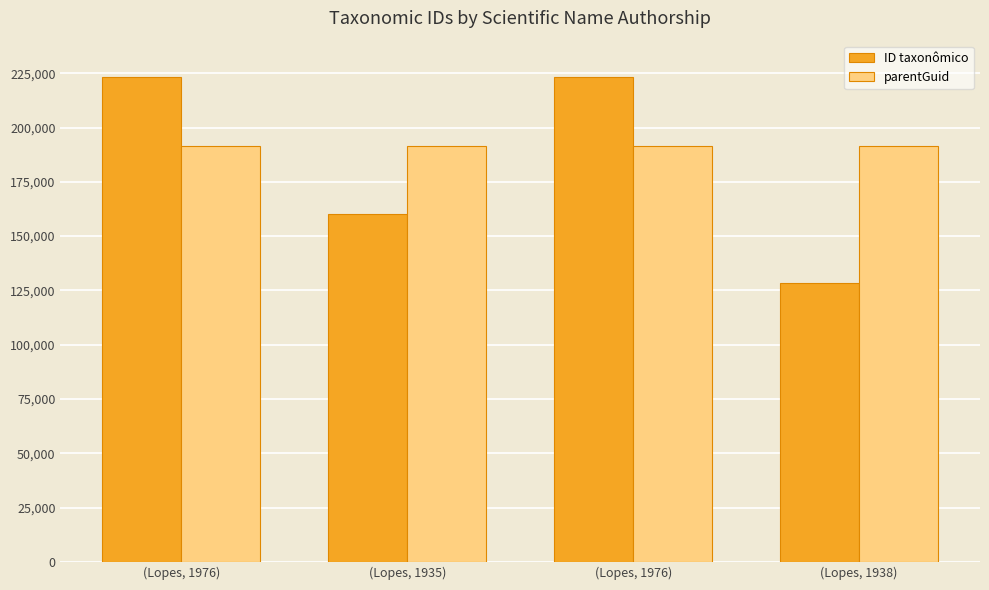

How many data points in ID taxonômico are less than 223204?

2